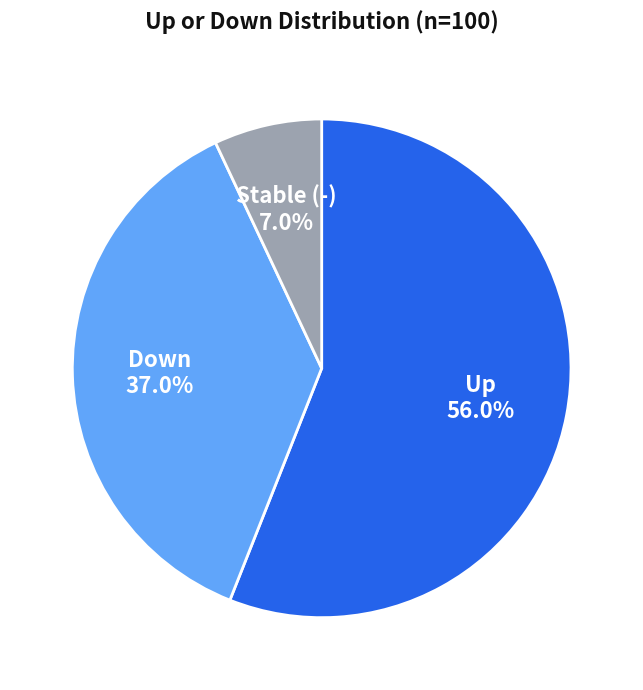

Is there a majority slice in this chart?

Yes